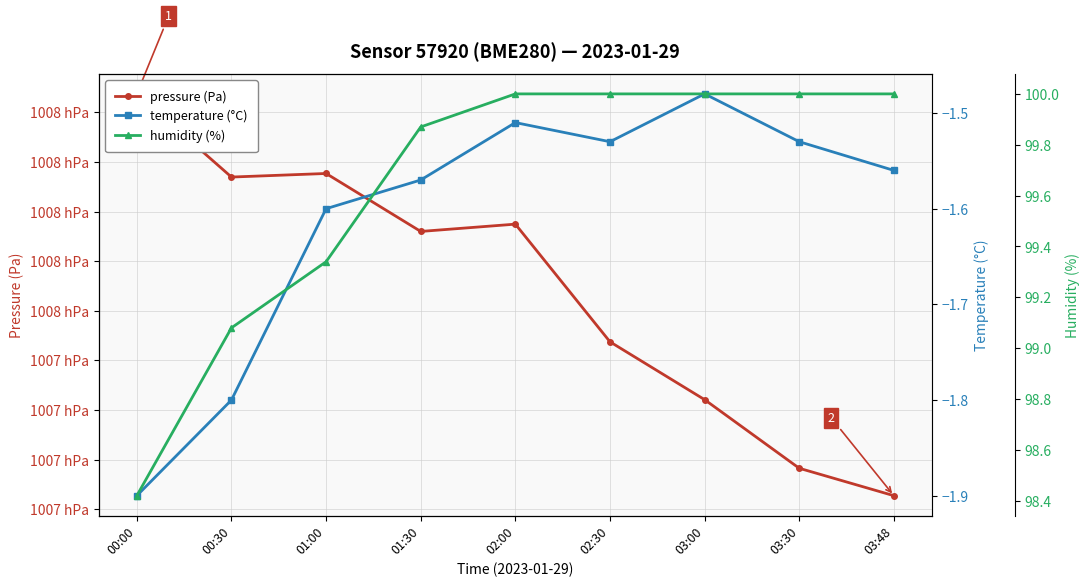

True or false: humidity (%) and temperature (°C) intersect in this chart.

False